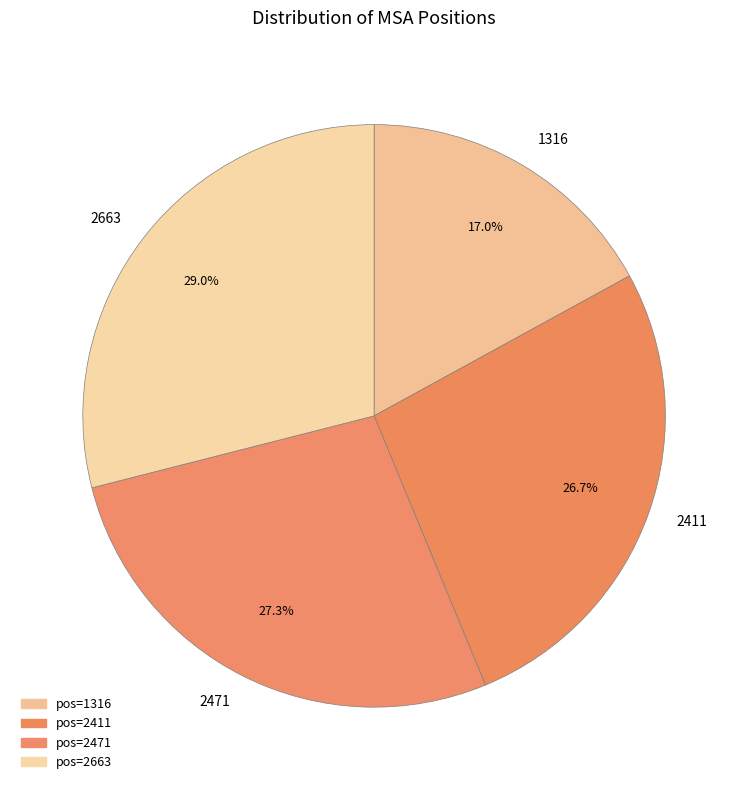

What is the largest slice in the pie chart?

2663